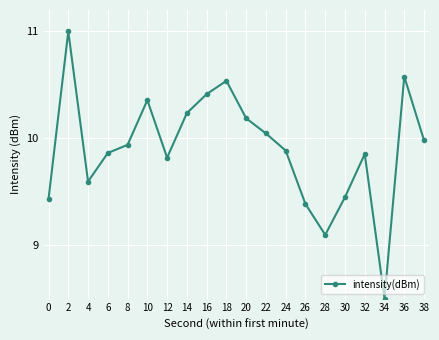

Does the chart display data point markers on the line(s)?

Yes